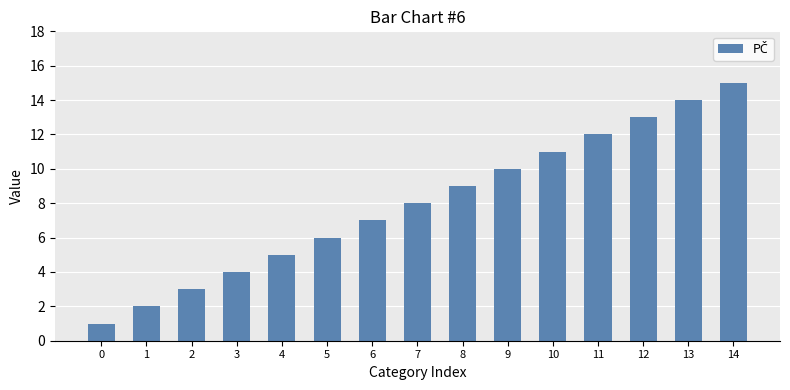

The chart shows a value of 8 at 7. True or false?

True